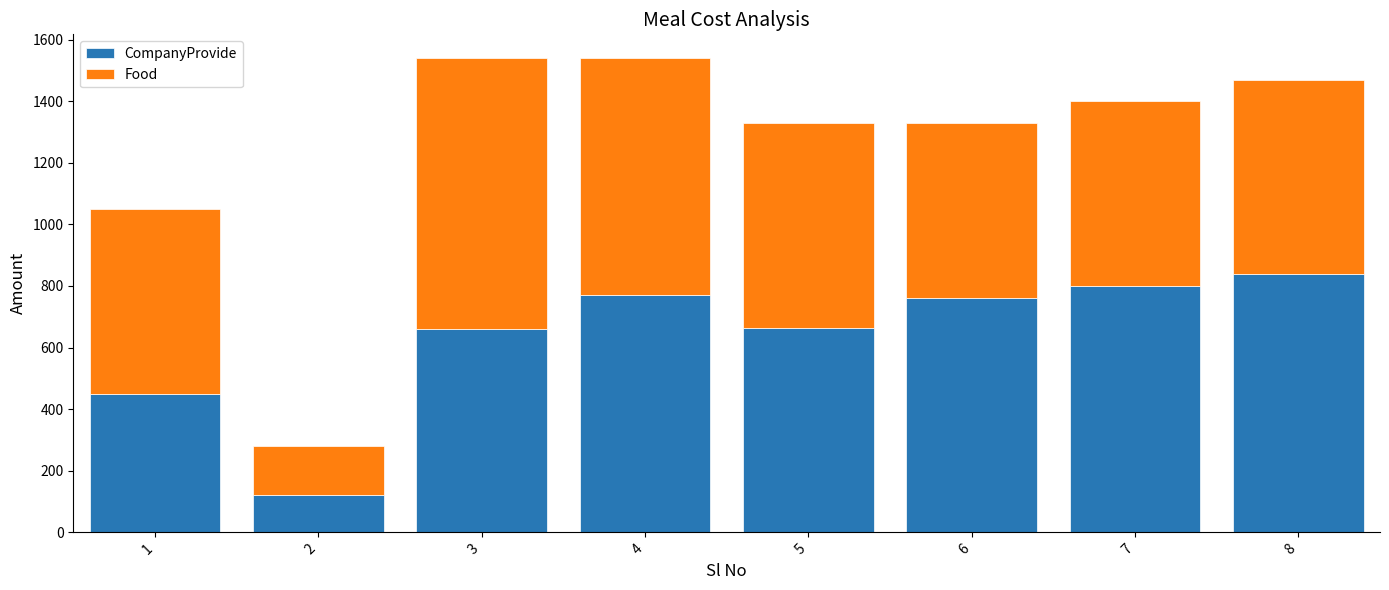

What is the minimum value for CompanyProvide?

120